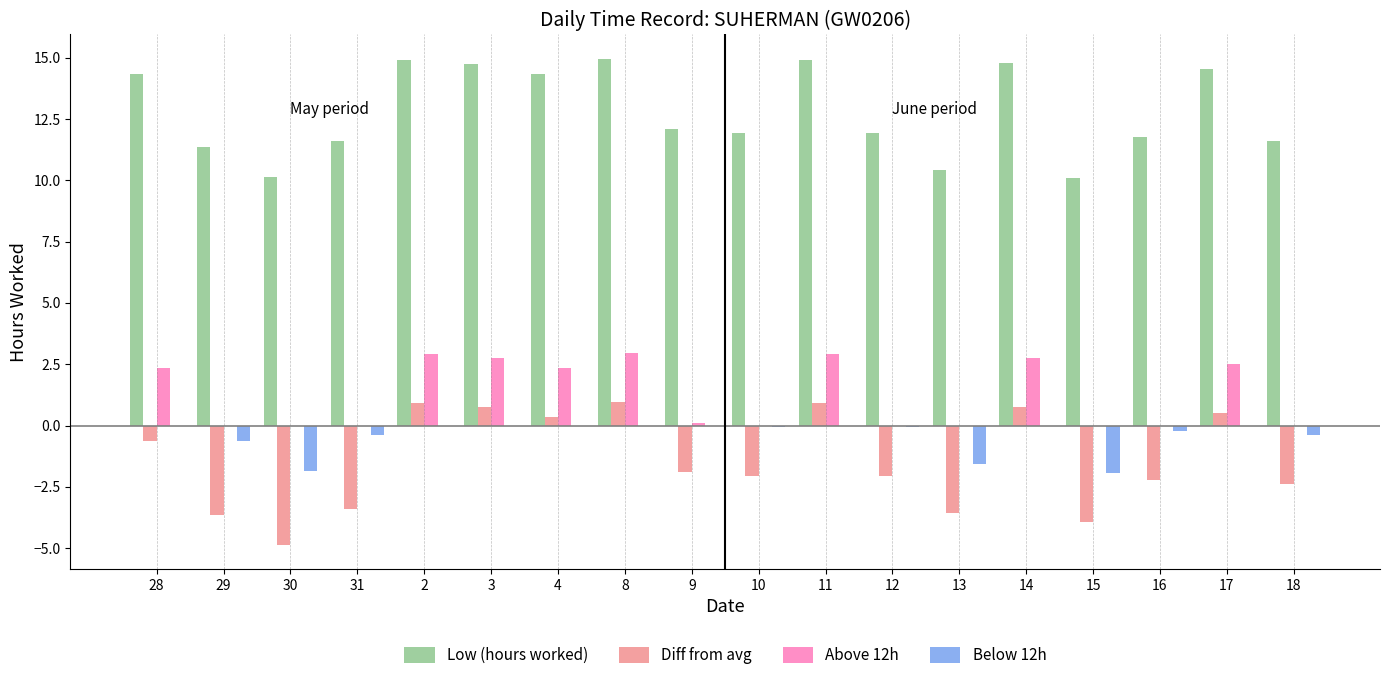

What is the maximum value shown in the chart?

15.0